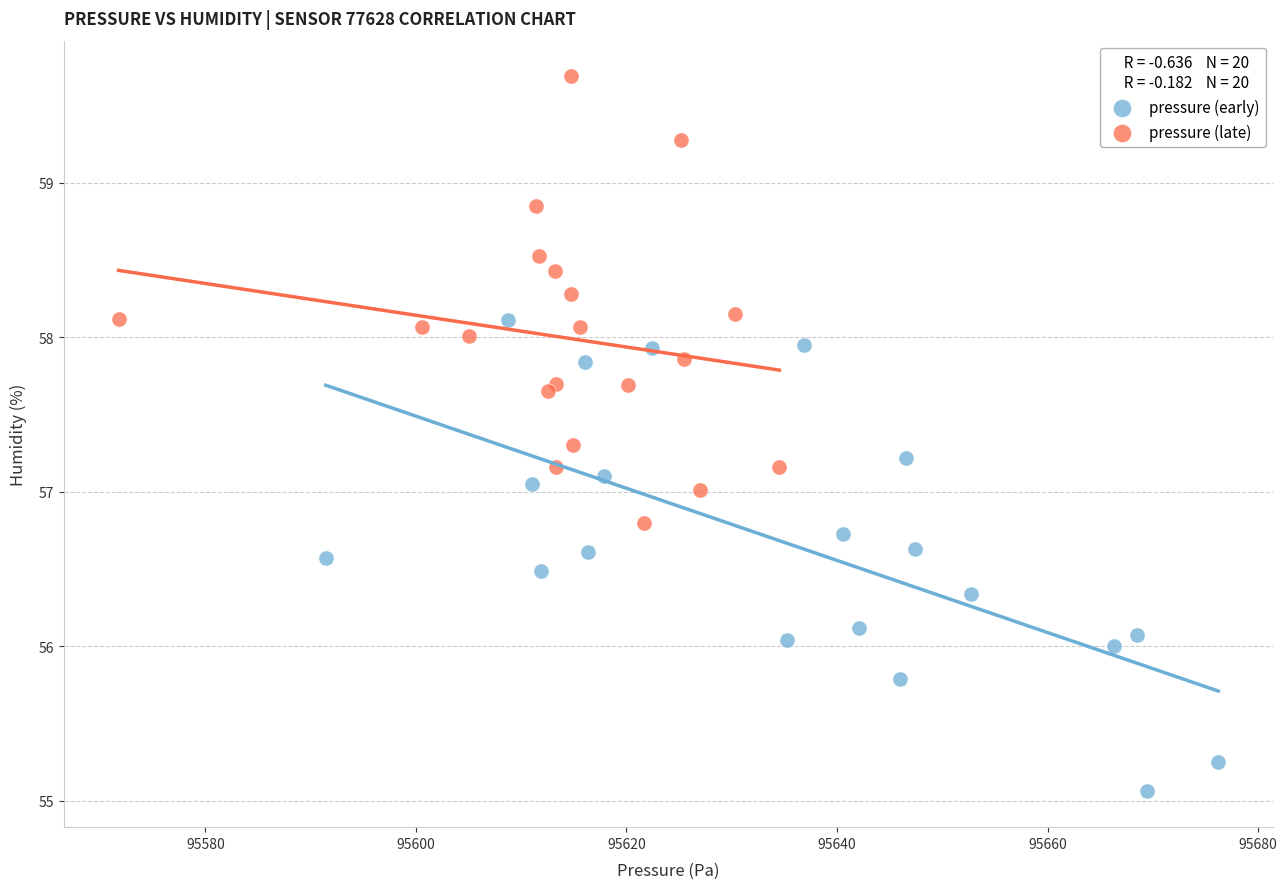

Which series contains the lowest Y value?

pressure (early)